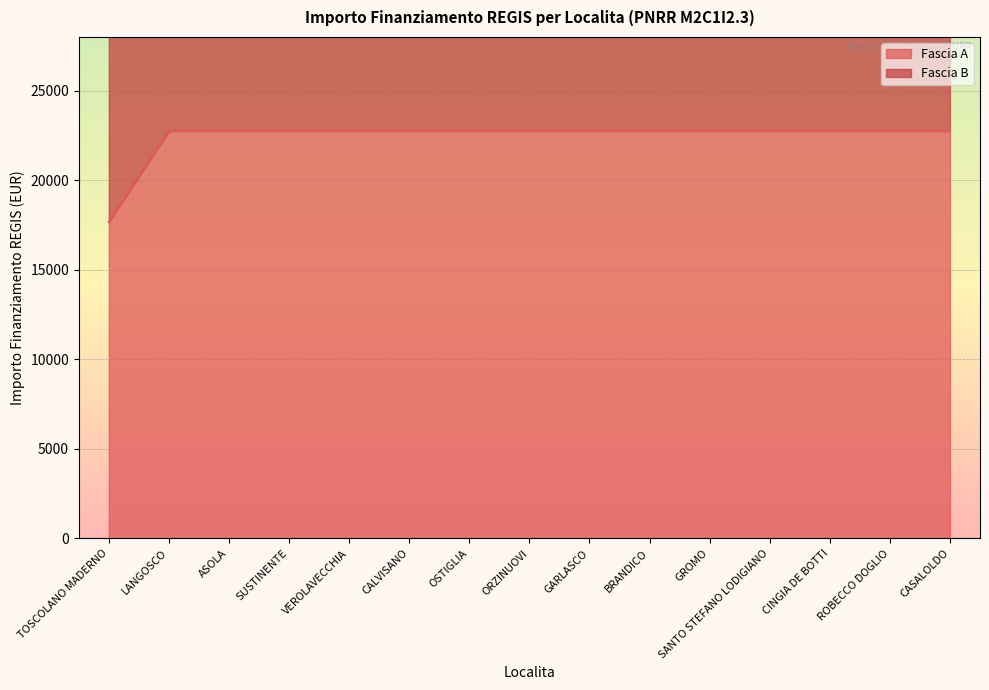

At which label is the value closest to 20212?

TOSCOLANO MADERNO